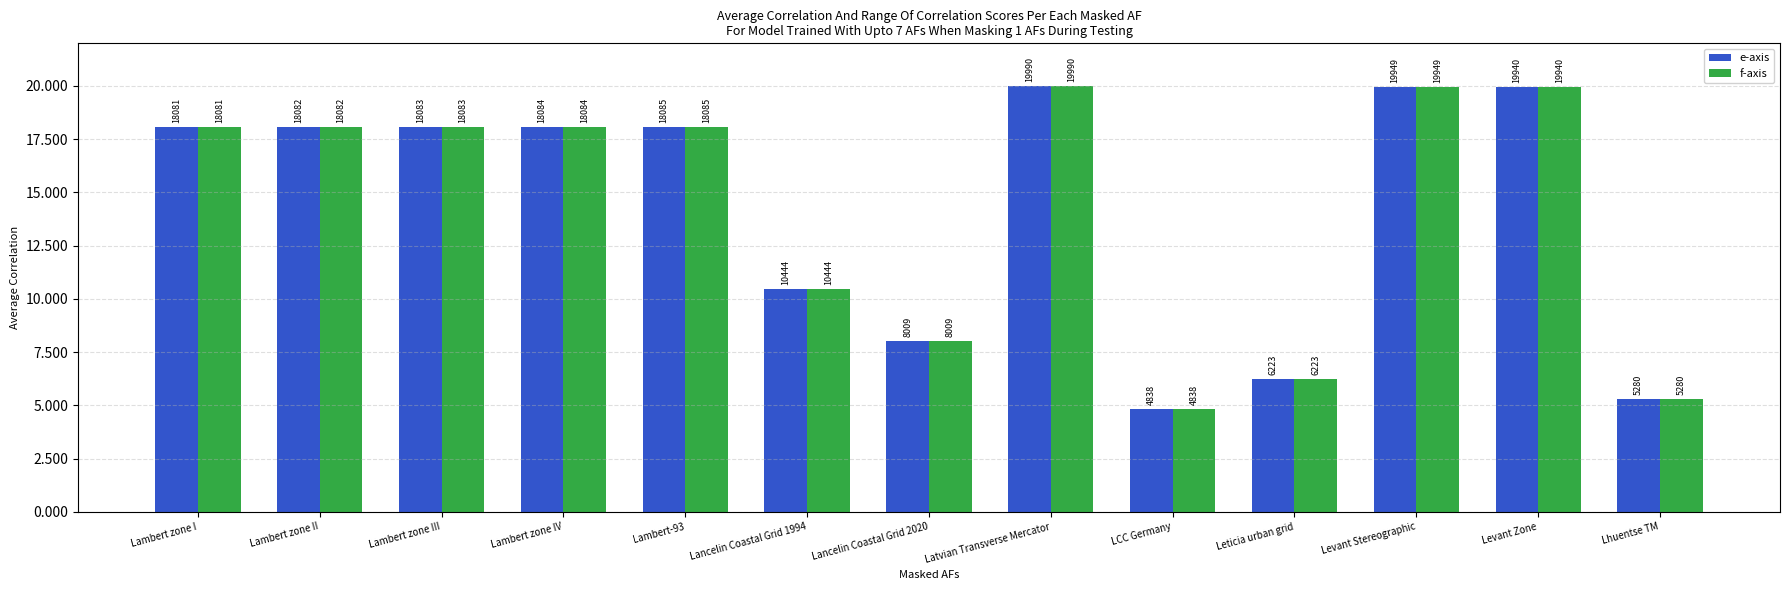

Are the bars grouped side by side (vs. stacked)?

Yes